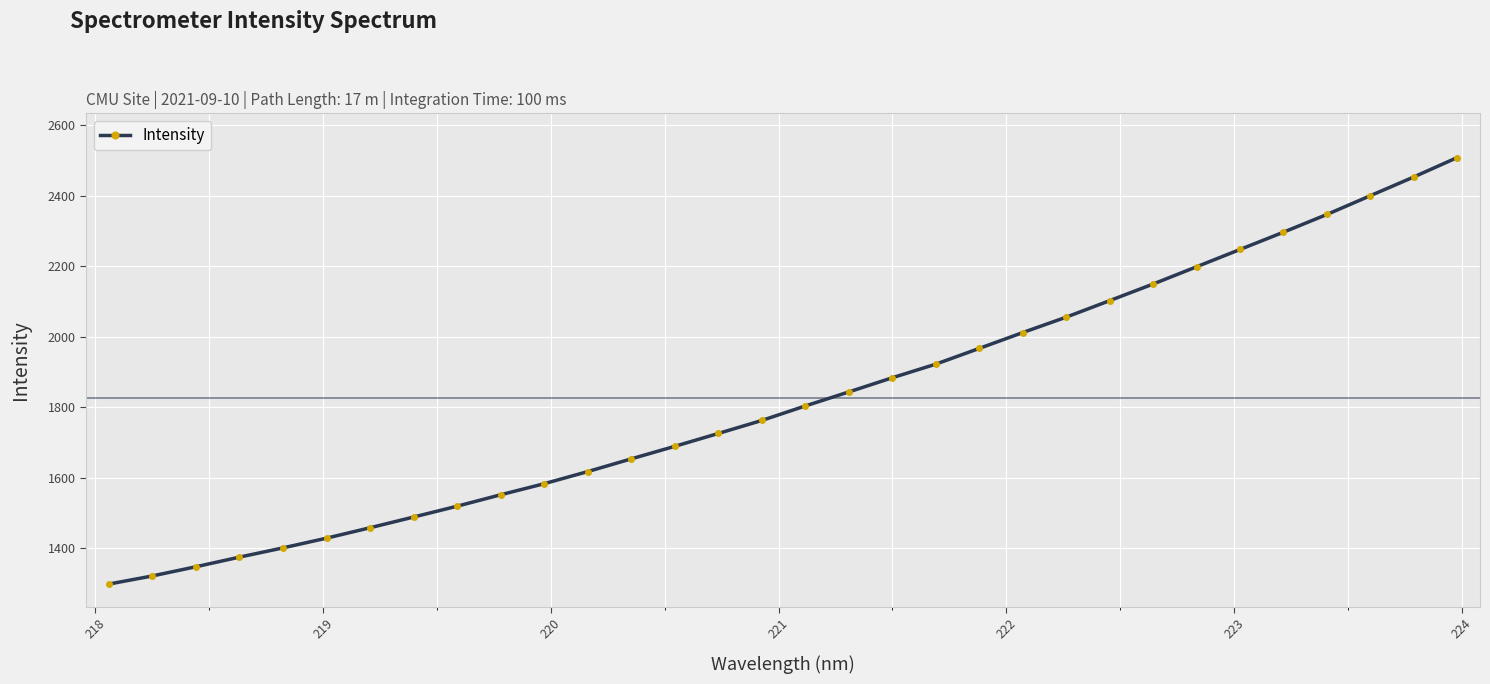

Does the chart display data point markers on the line(s)?

Yes